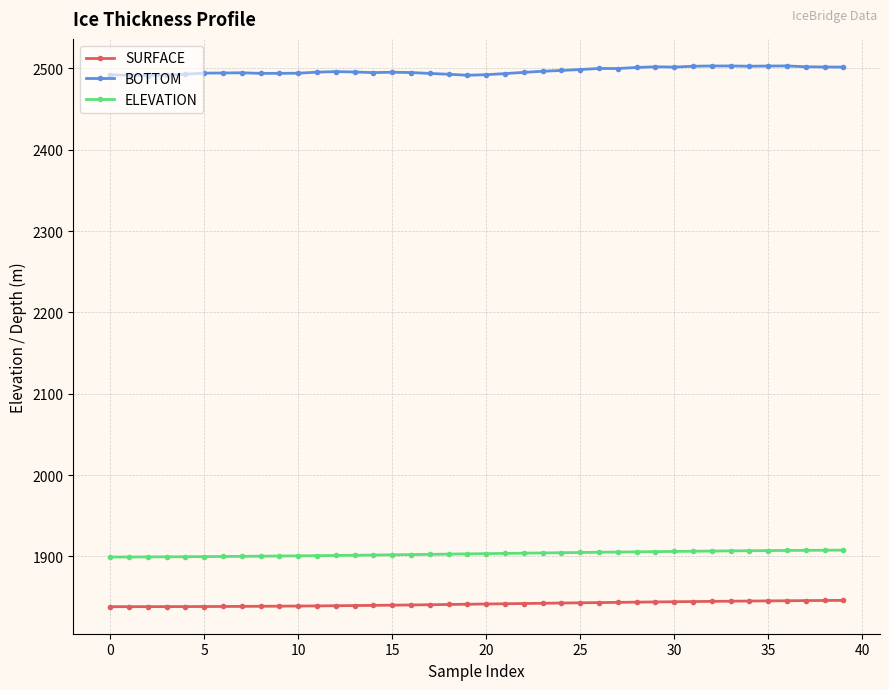

Count the number of categories in the chart.

40